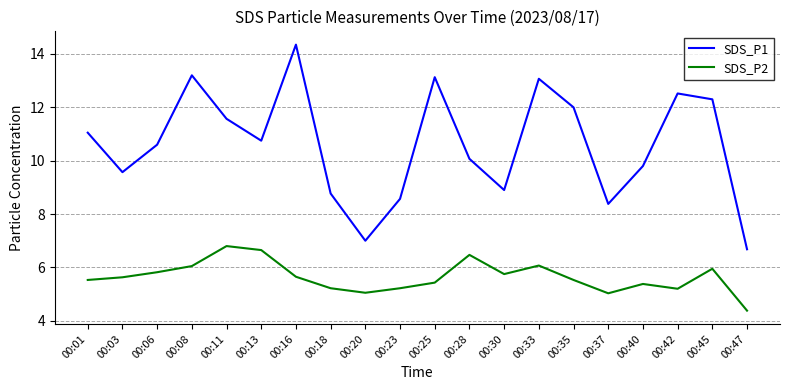

What is the smallest value displayed?

4.4